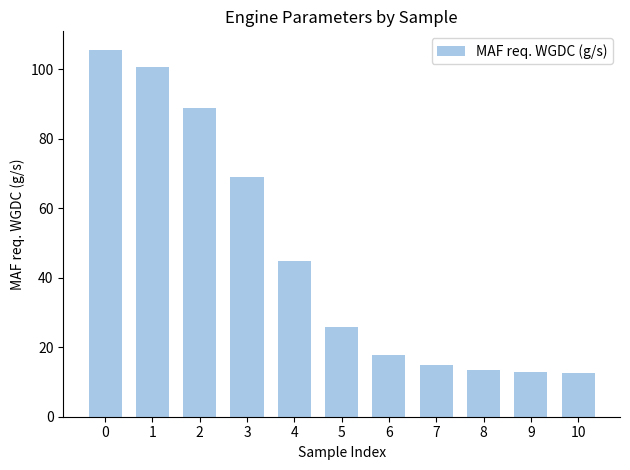

What is the difference between the maximum and minimum values?

92.9